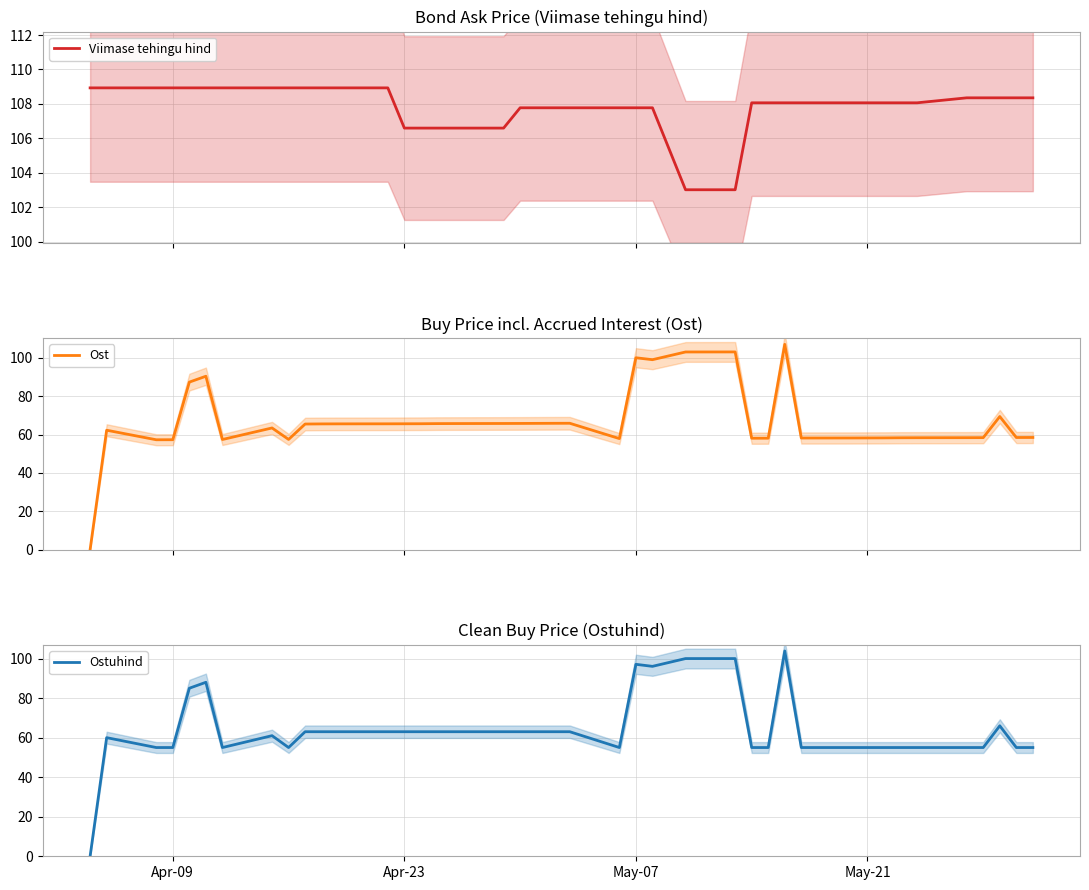

How many interior local peaks does the Ostuhind series have?

6